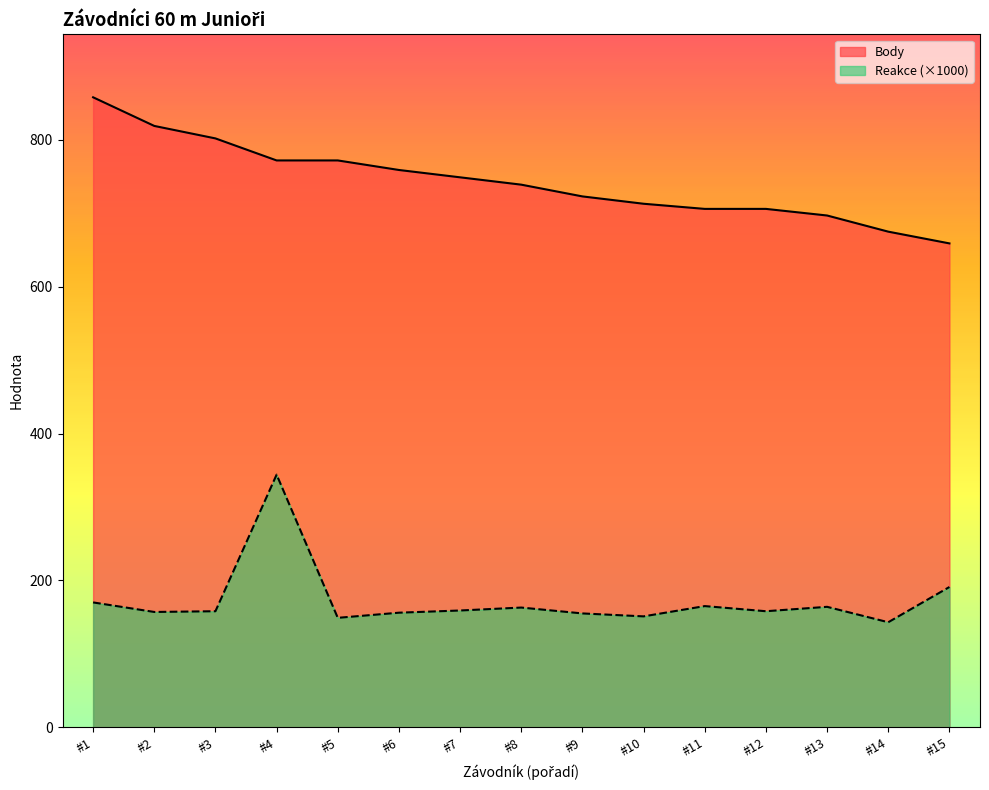

True or false: Reakce and Body intersect in this chart.

False